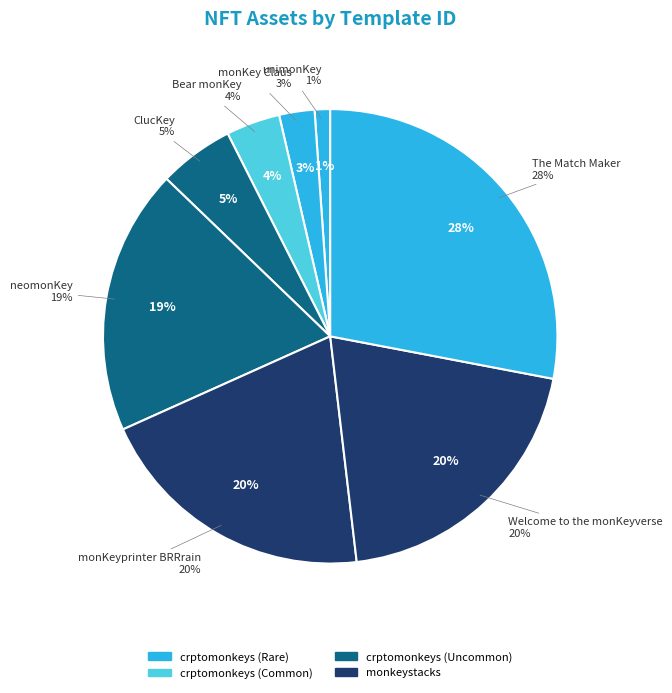

What percentage is the monKey Claus slice, to the nearest percent?

3%